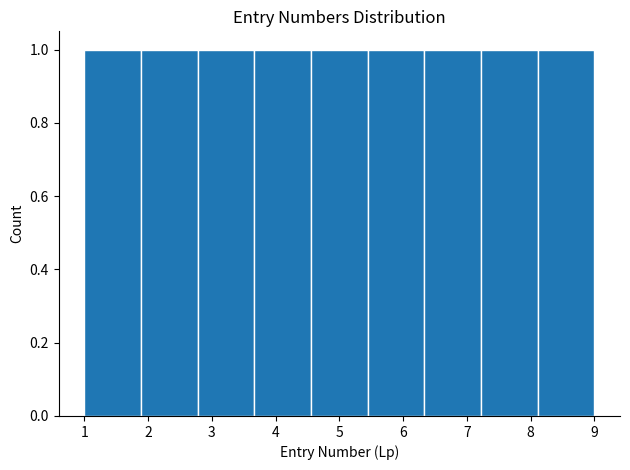

How tall is the bar that spans 1.9 to 2.8 on the x-axis? Neither the bar edges nor the heights are printed on the chart, so give them approximately, as read against the axes.

1